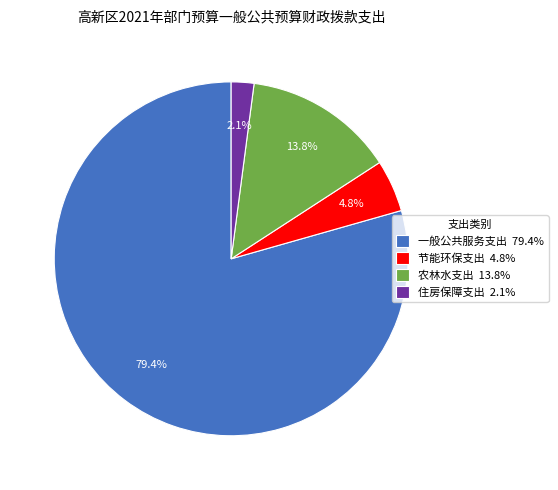

Is there a majority slice in this chart?

Yes